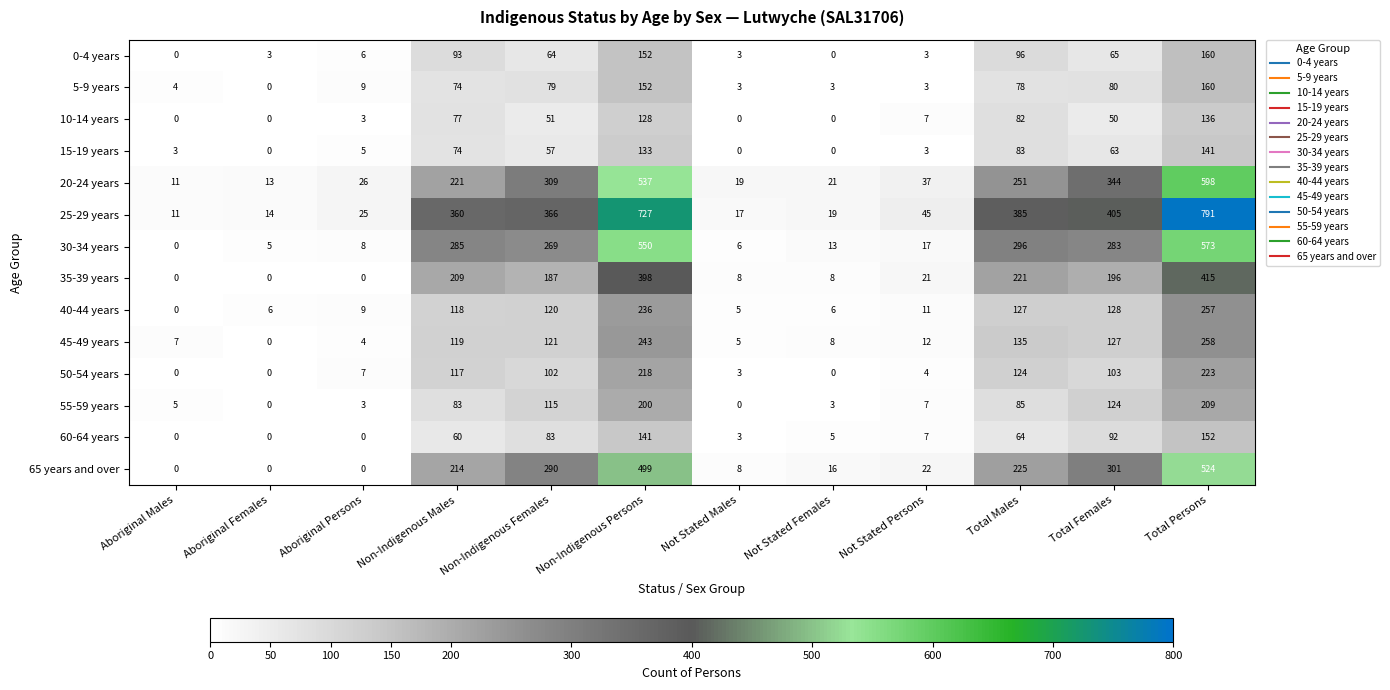

The 5-9 years series shows 4 at Aboriginal Males. True or false?

True